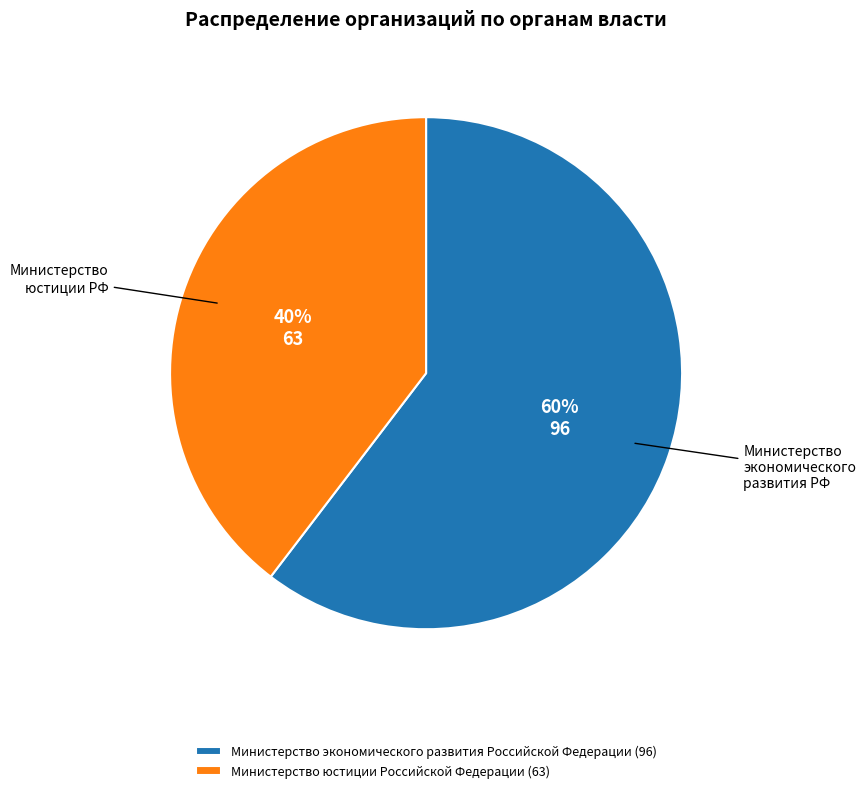

Rank the categories by value from highest to lowest.

Министерство экономического развития Российской Федерации, Министерство юстиции Российской Федерации